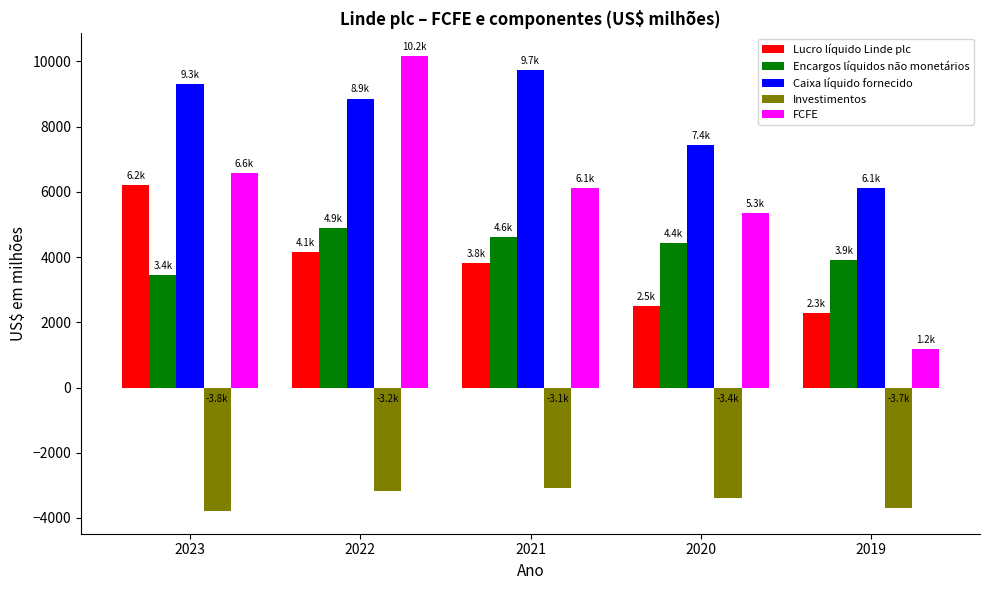

How many Investimentos values are between -3682 and -3173?

3